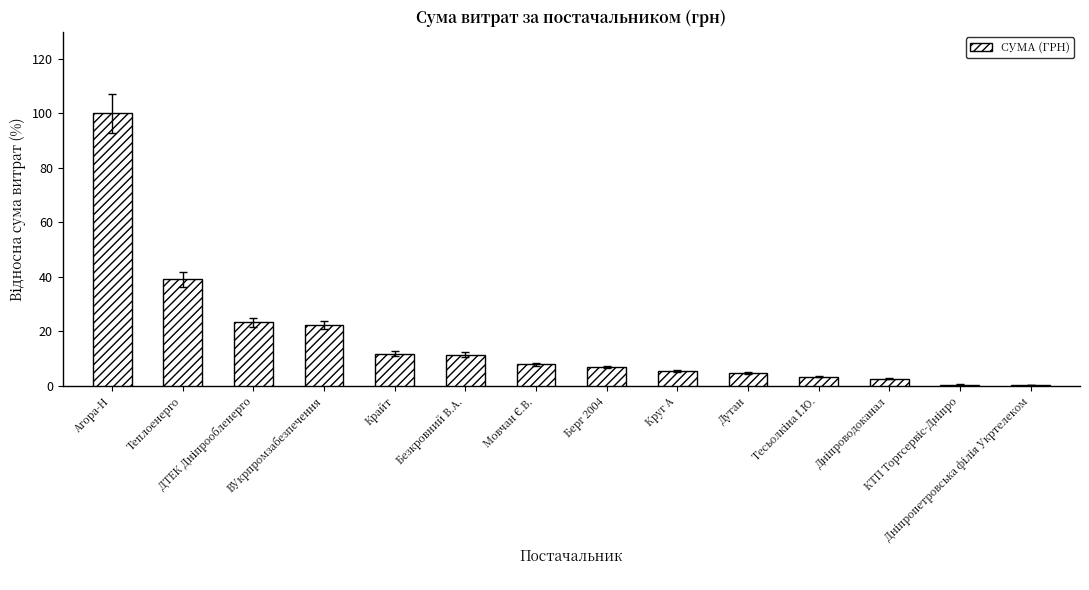

What is the sum of all values?

239.9